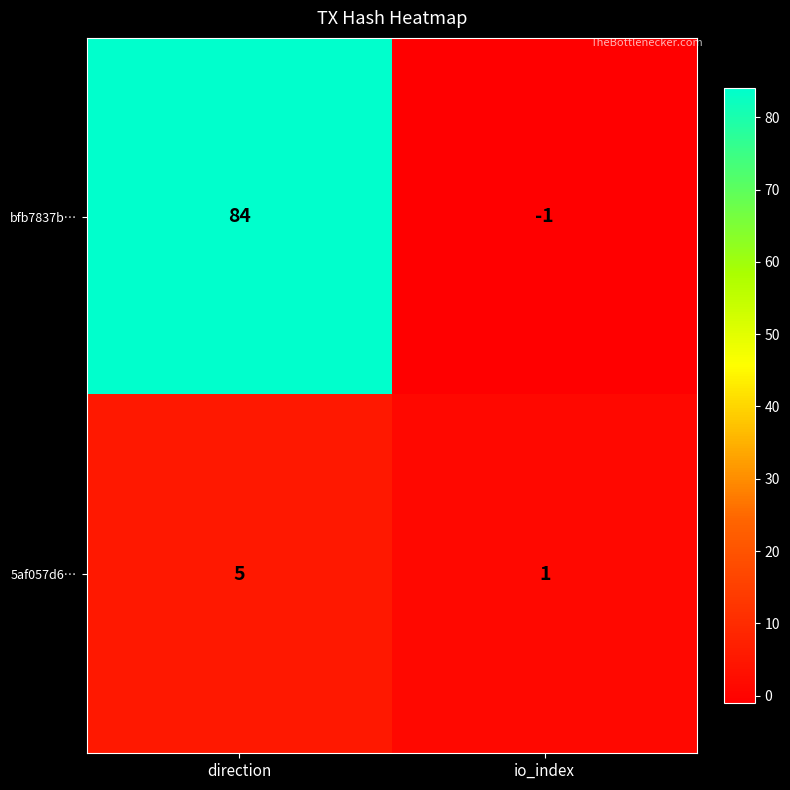

Reading right to left, what are all the values shown in this chart?

bfb7837b…: -1	84
5af057d6…: 1	5